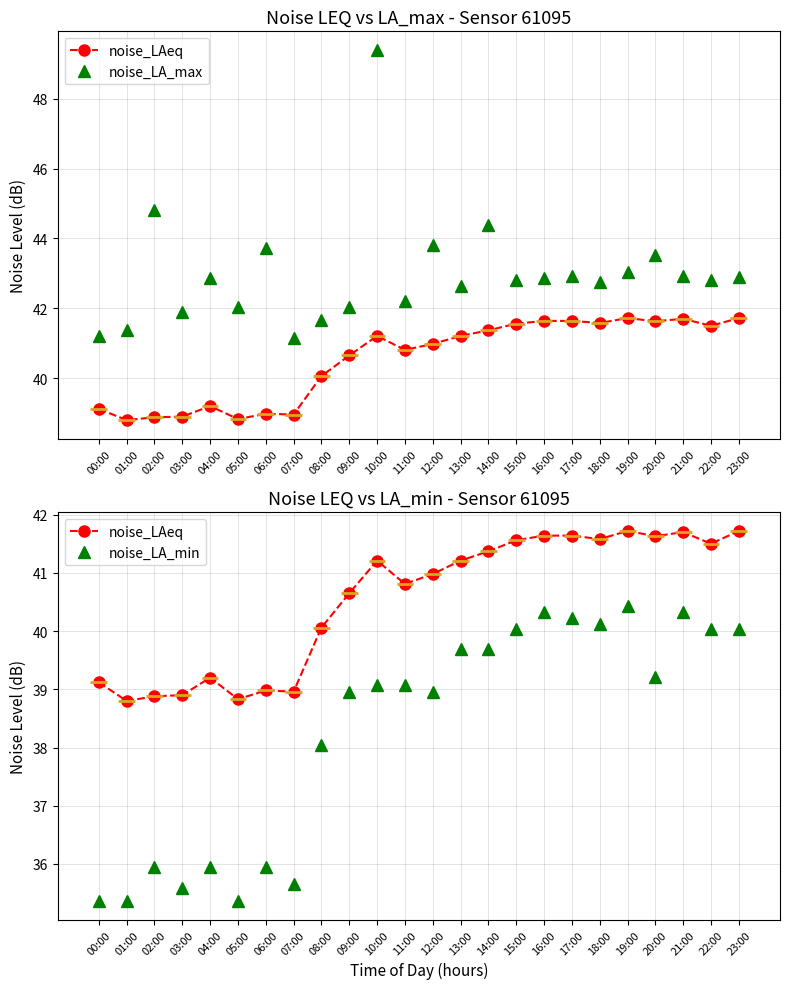

Read the noise_LA_max value at 01:00.

41.4